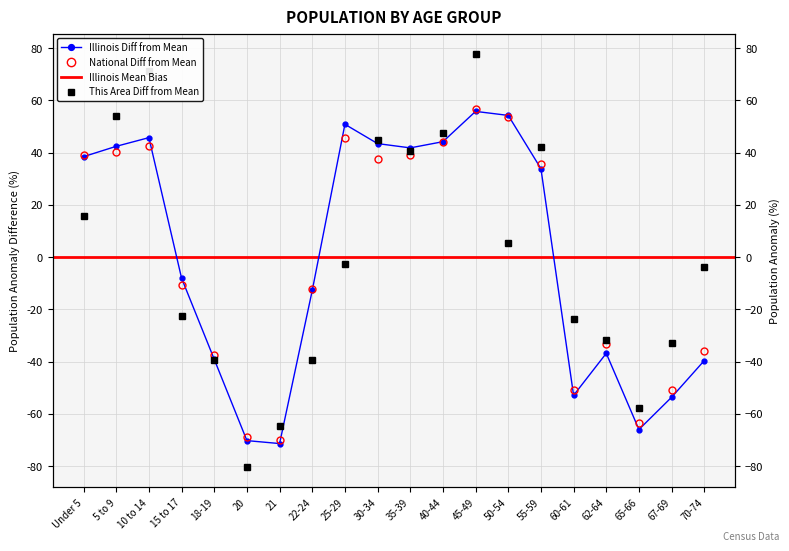

Which label corresponds to the largest value in the chart?

45-49